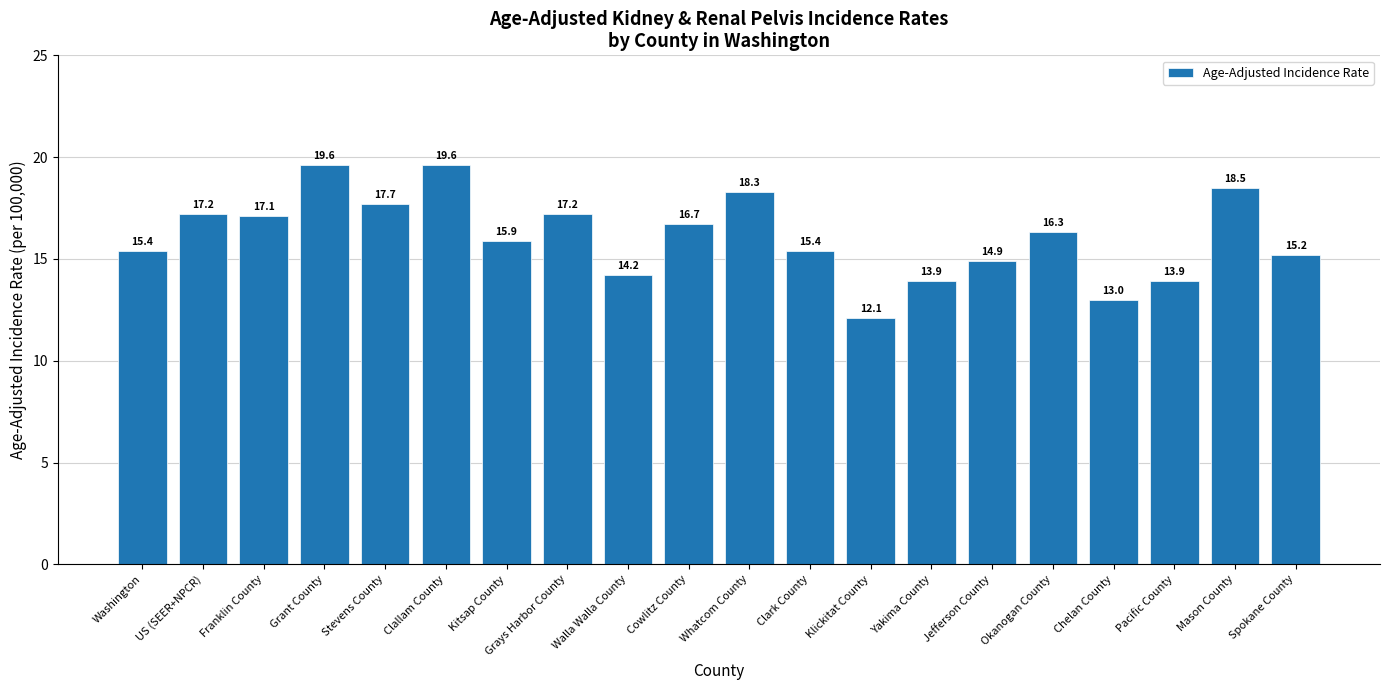

What is the change in value from Okanogan County to Mason County?

+2.2